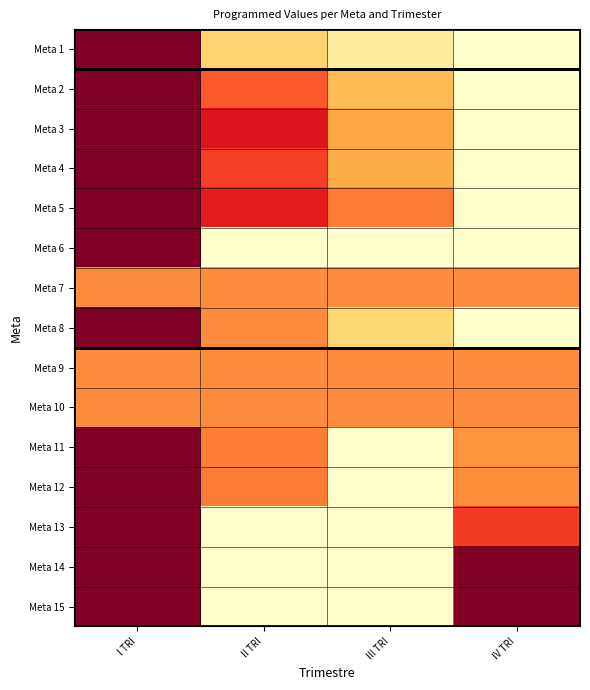

What is the total value across all series at III TRI?

11.4